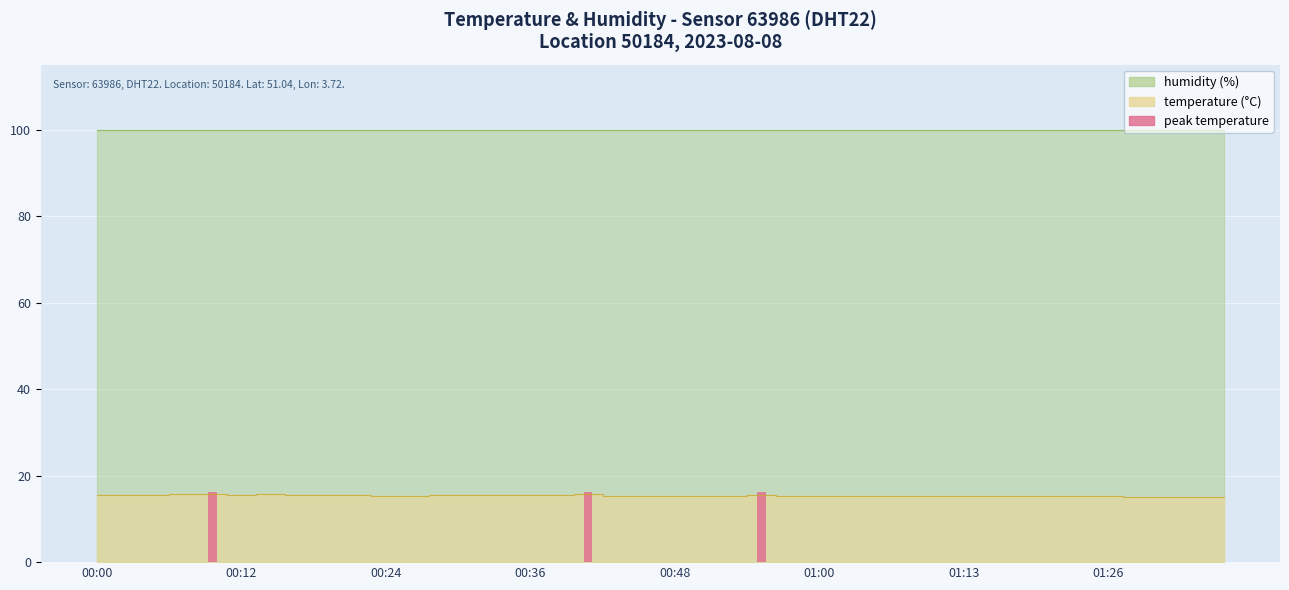

List the labels in order of value, smallest first.

01:28, 01:31, 01:33, 01:36, 01:13, 01:18, 01:20, 01:23, 01:26, 00:46, 01:08, 01:11, 01:16, 00:24, 00:26, 00:43, 00:48, 00:51, 00:53, 00:58, 01:00, 01:03, 01:06, 00:19, 00:22, 00:00, 00:02, 00:05, 00:12, 00:17, 00:29, 00:31, 00:34, 00:36, 00:39, 00:56, 00:07, 00:14, 00:41, 00:09